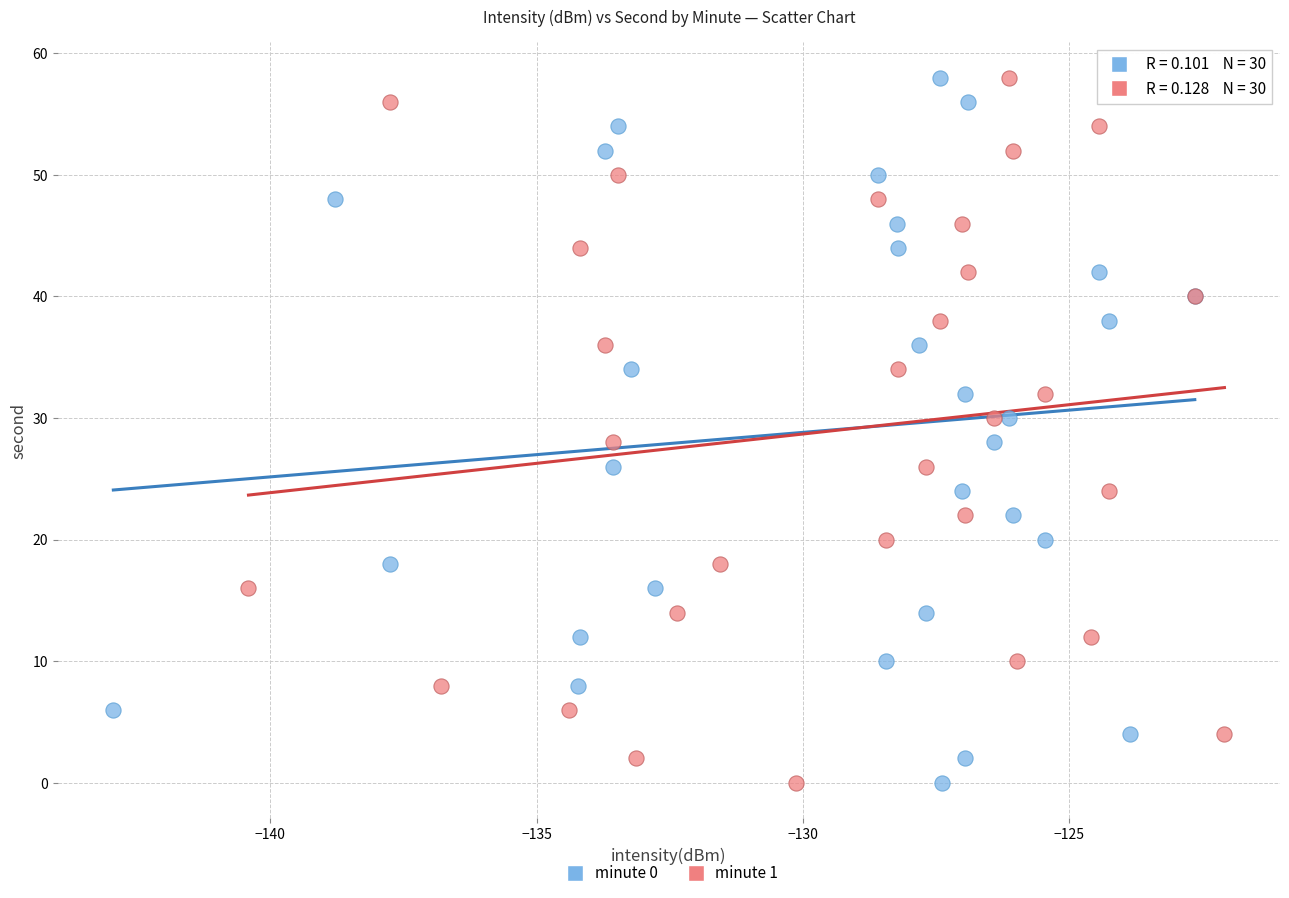

What are all the series names shown in the legend?

minute 0, minute 1